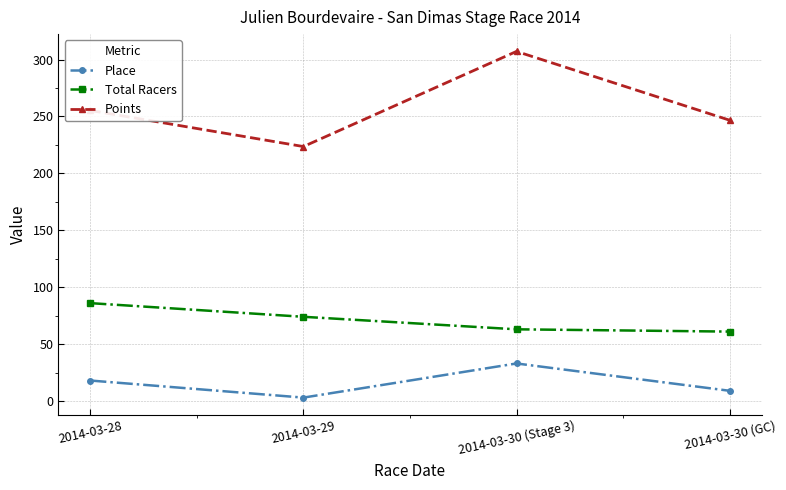

List the series in order of their peak value, highest first.

Points, Total Racers, Place